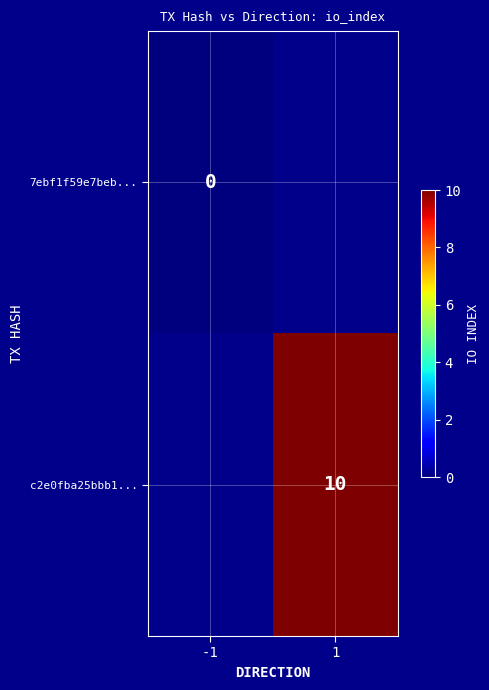

Which category has the highest value across all series?

1